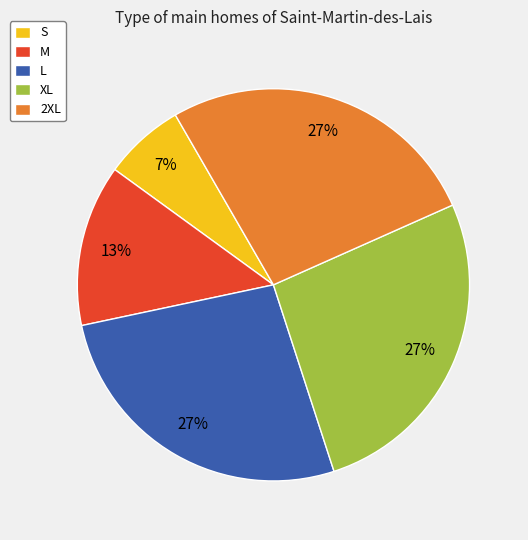

Is there any slice that represents more than half of the pie?

No